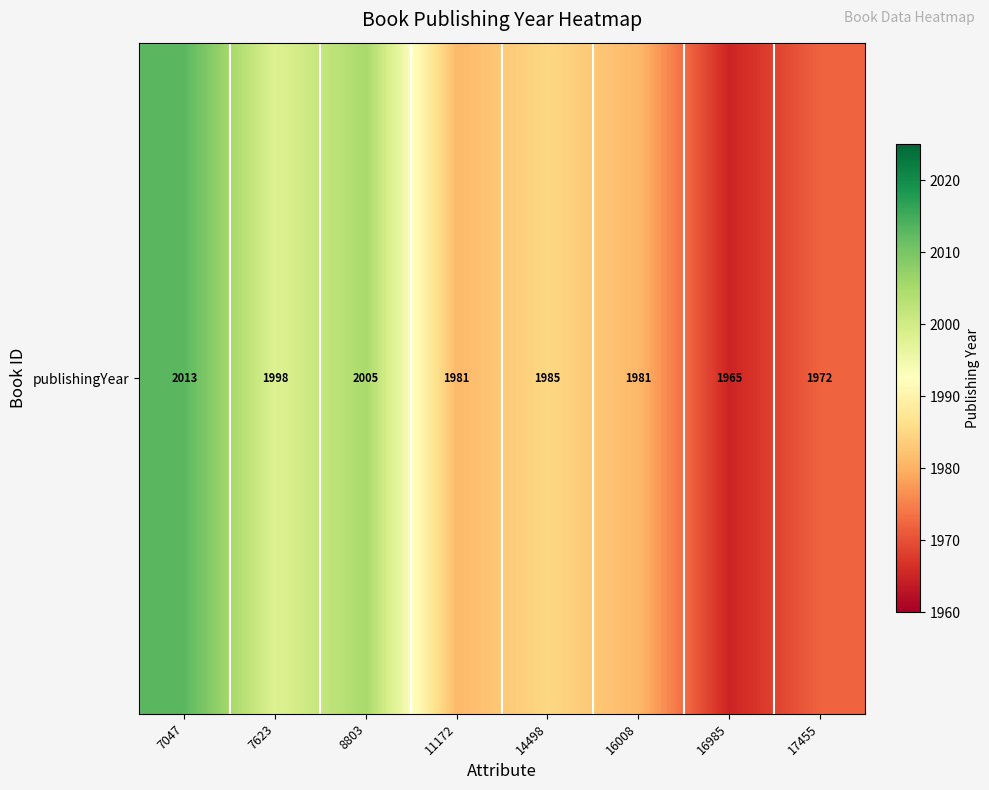

What is the sum of all values?

15900